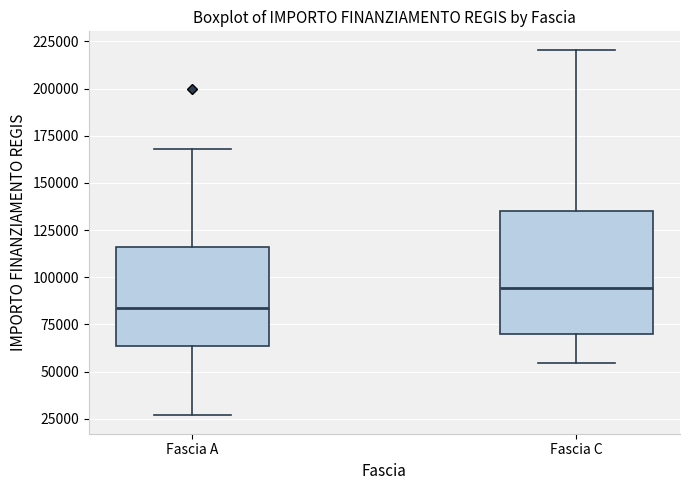

Comparing the boxes themselves (not the whiskers), which one is the tallest?

Fascia C